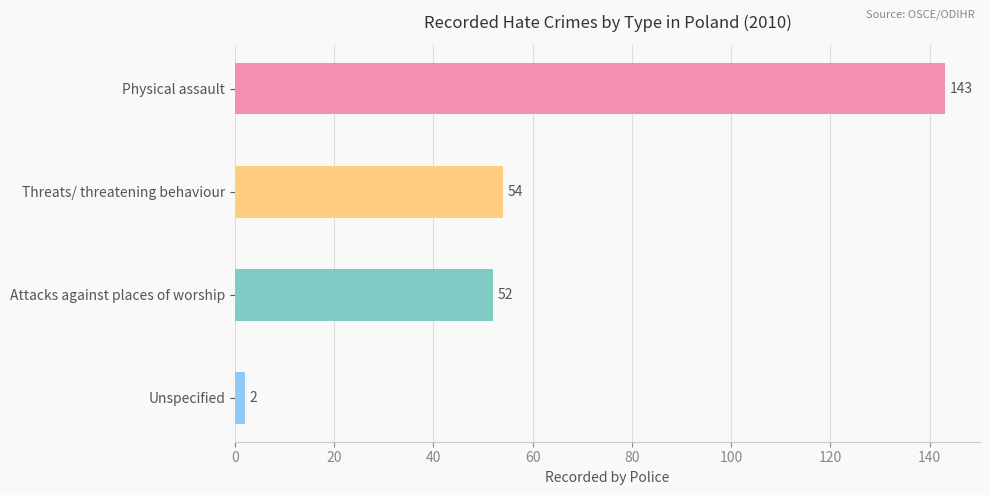

What is the change in value from Physical assault to Threats/ threatening behaviour?

-89